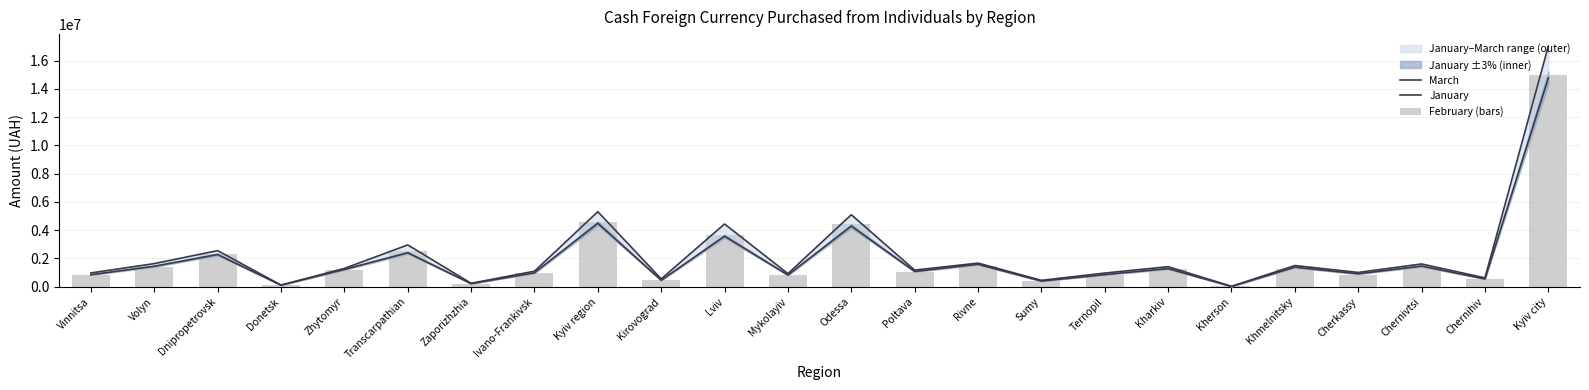

Rank the series by their maximum value, from lowest to highest.

January, February (bars), March